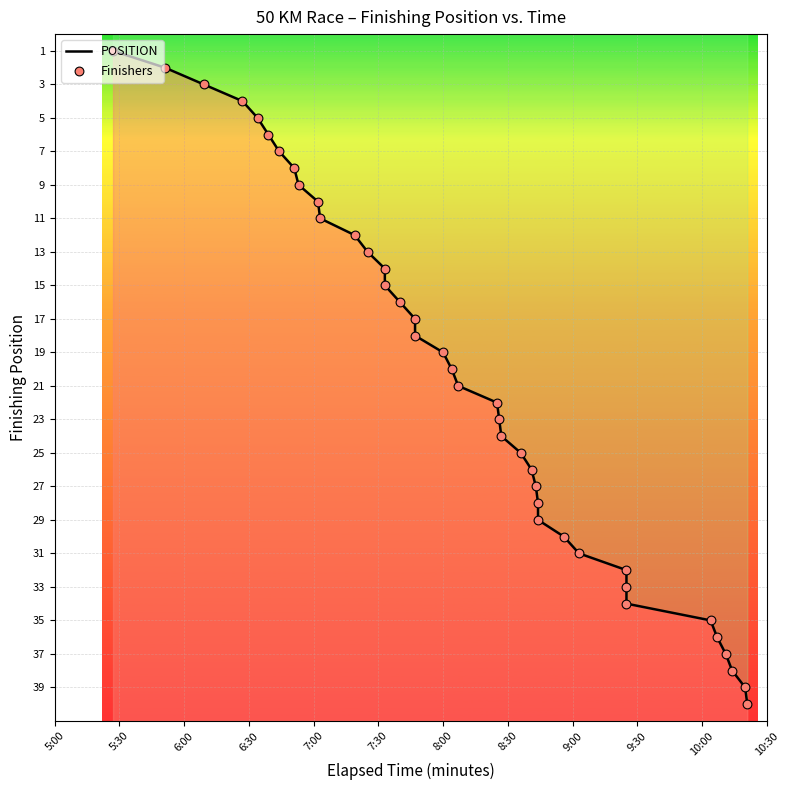

At how many categories does at least one series exceed 14?

26